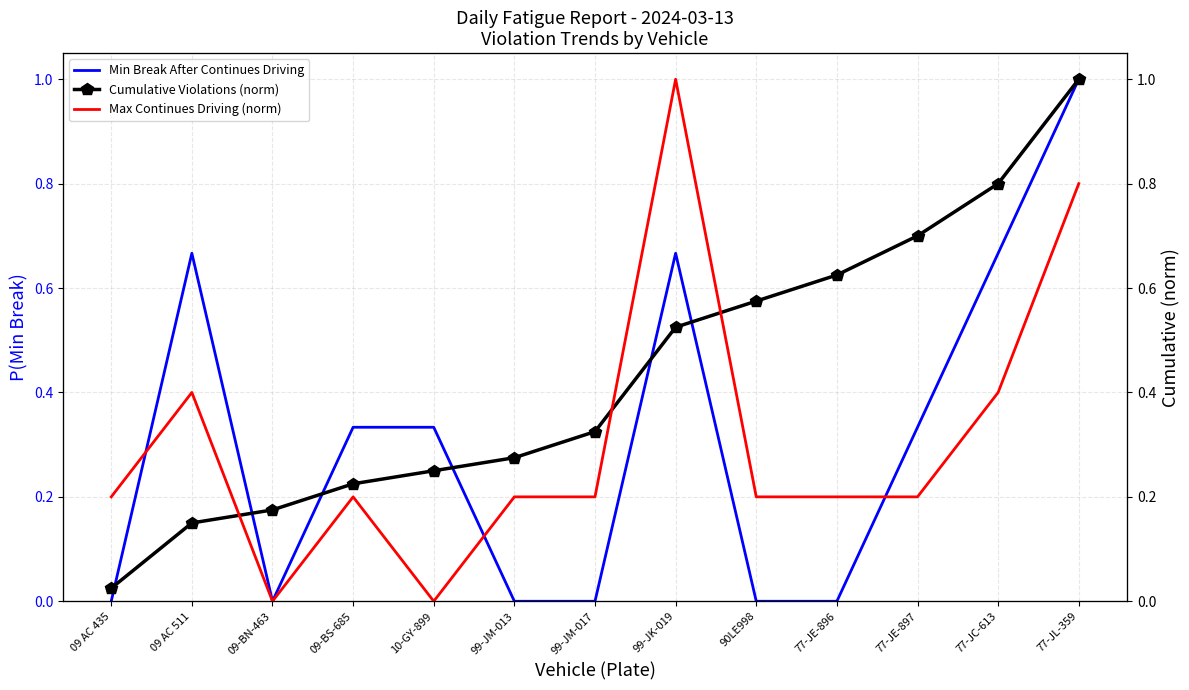

What is the label of the 8th point from the right?

99-JM-013